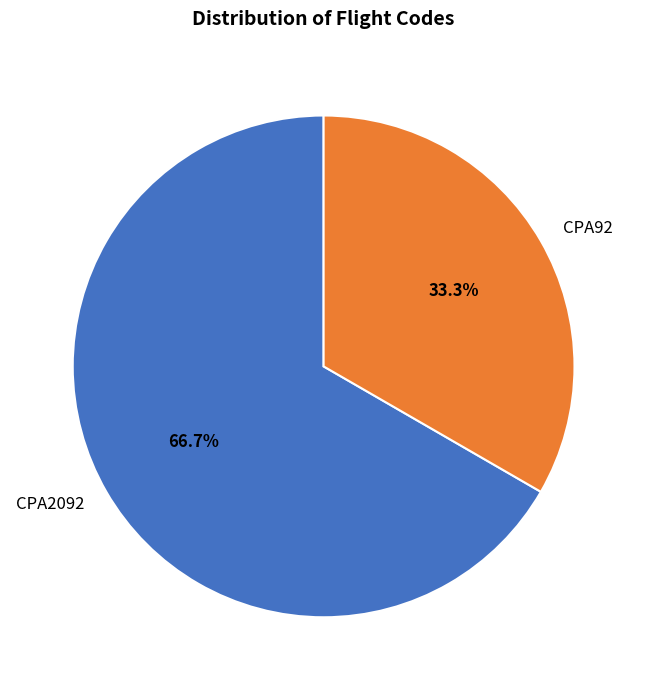

True or false: CPA2092 accounts for 67% of the total.

True